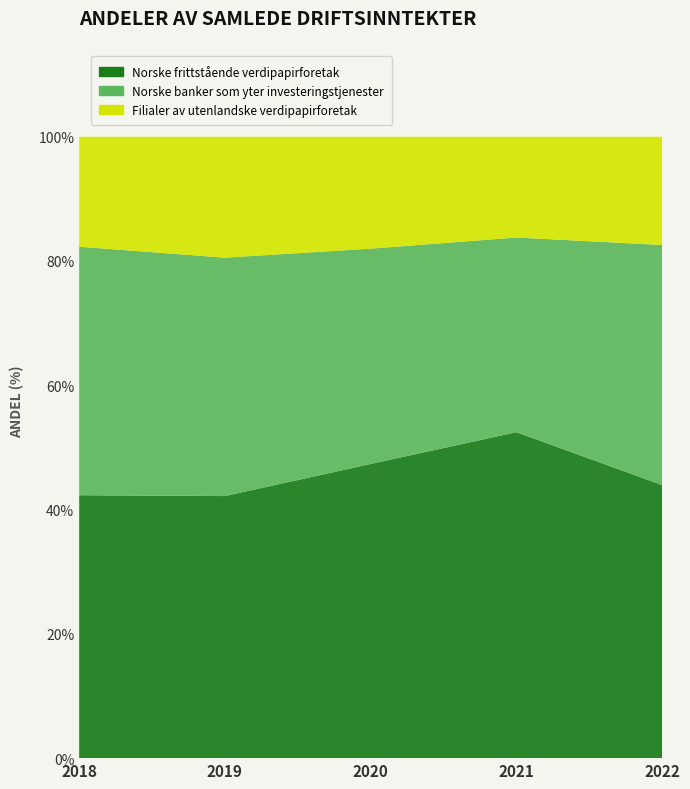

Reading right to left, what are all the values shown in this chart?

Norske frittstående verdipapirforetak: 43.9	52.5	47.3	42.2	42.3
Norske banker som yter investeringstjenester: 38.6	31.3	34.6	38.4	40.0
Filialer av utenlandske verdipapirforetak: 17.4	16.2	18.0	19.5	17.7